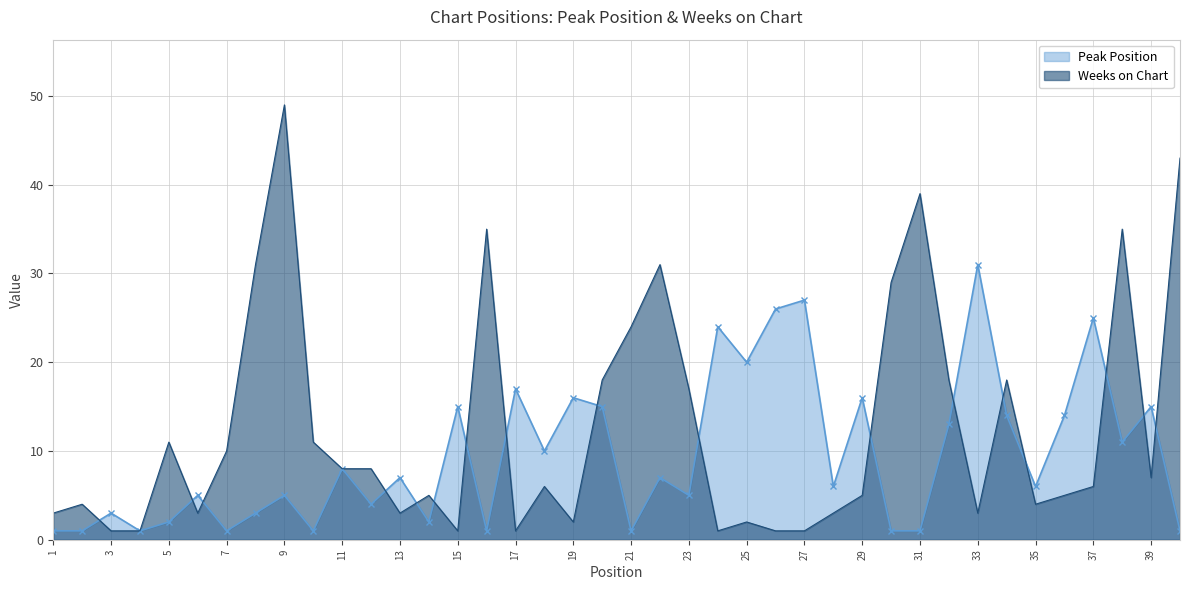

What is the difference between the maximum and minimum values in the Peak Position series?

30